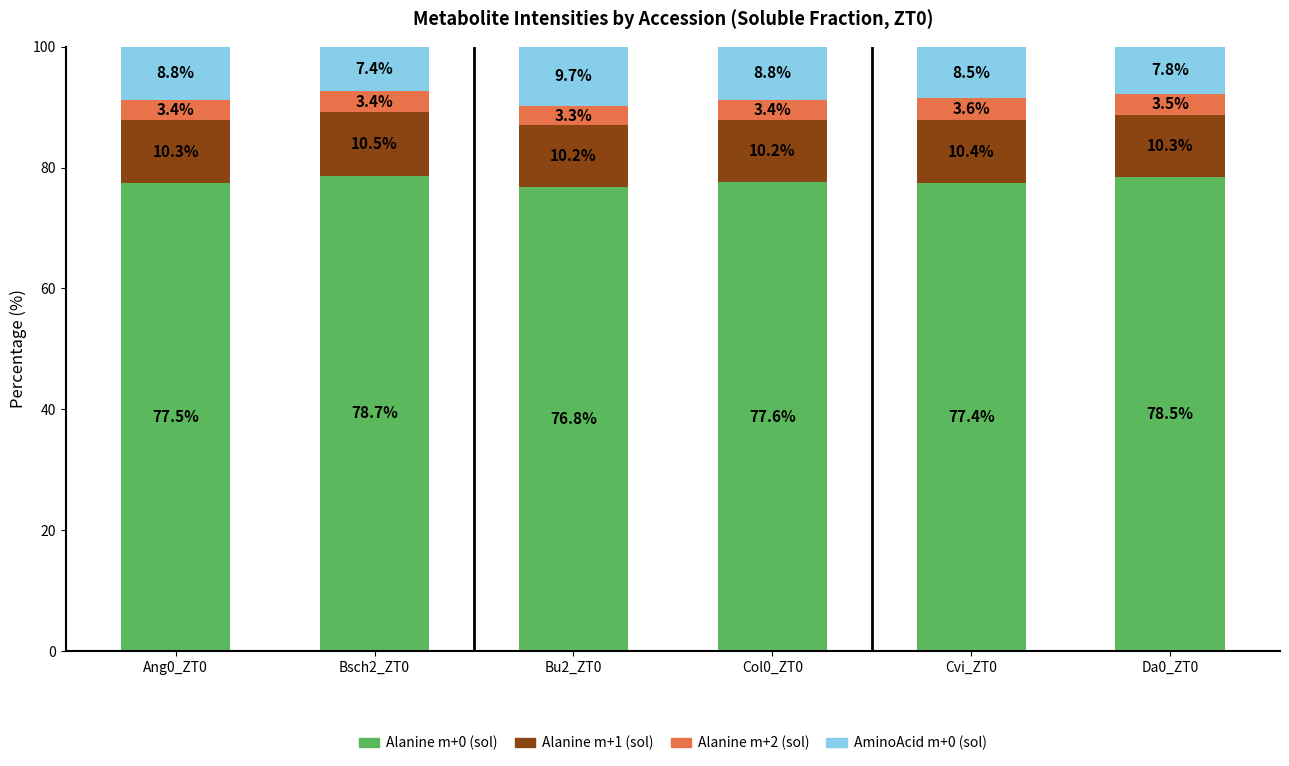

Are the bars horizontal?

No